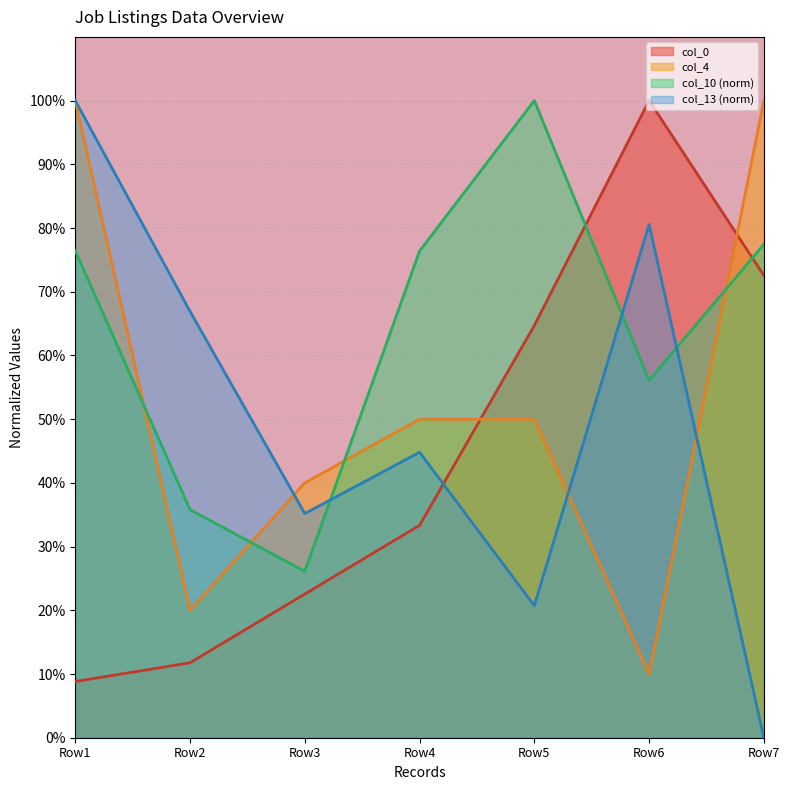

What are all the series names shown in the legend?

col_0, col_4, col_10 (norm), col_13 (norm)